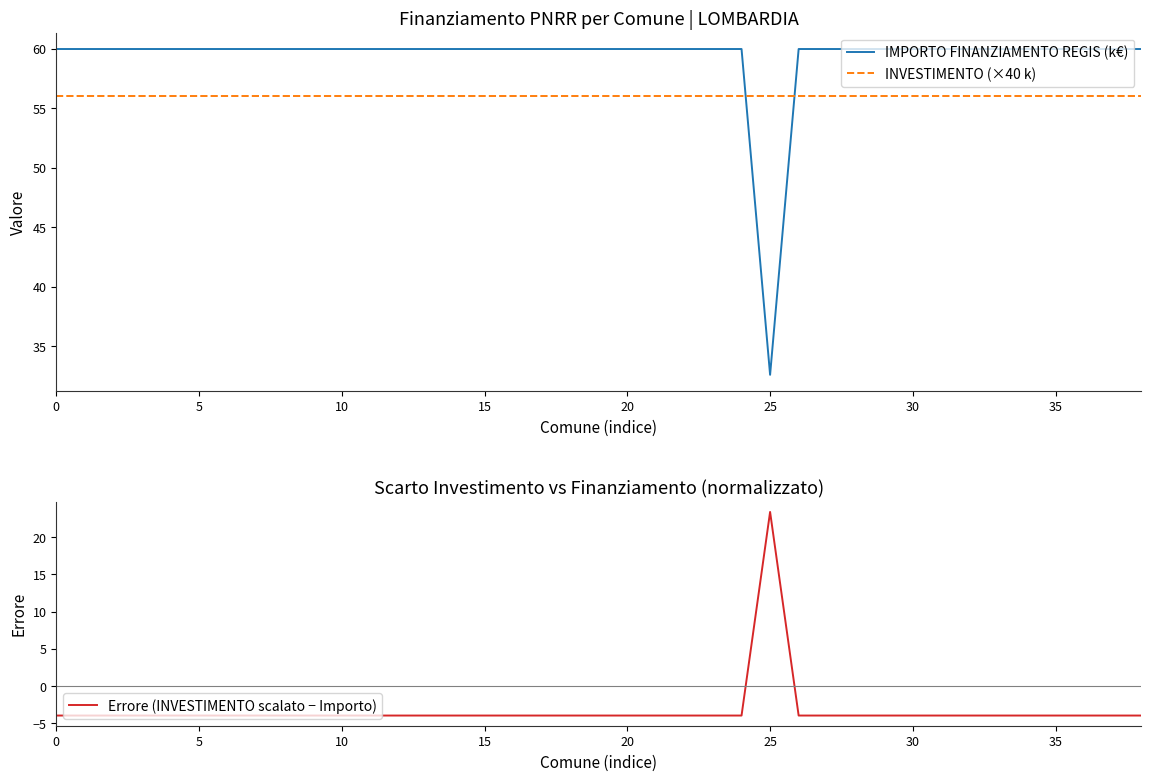

The value of IMPORTO FINANZIAMENTO REGIS (k€) at 10 is 60.0. True or false?

True